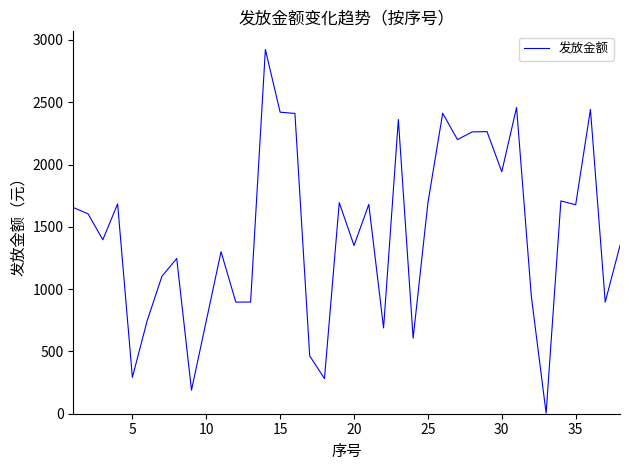

What is the smallest value displayed?

4